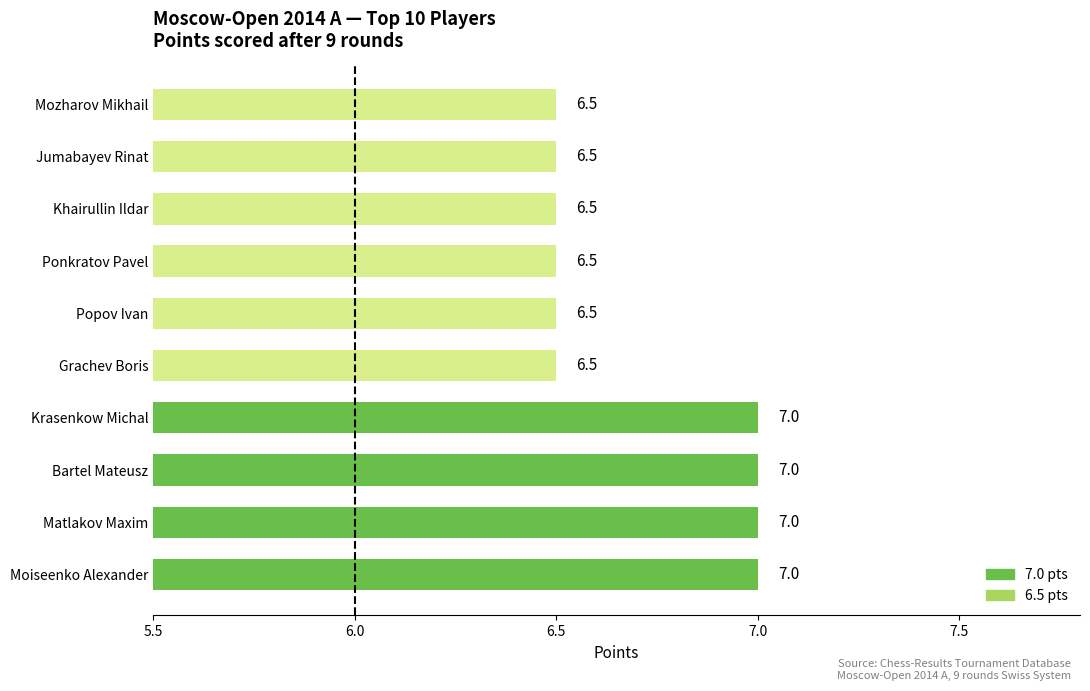

What is the change in value from Bartel Mateusz to Grachev Boris?

-0.5